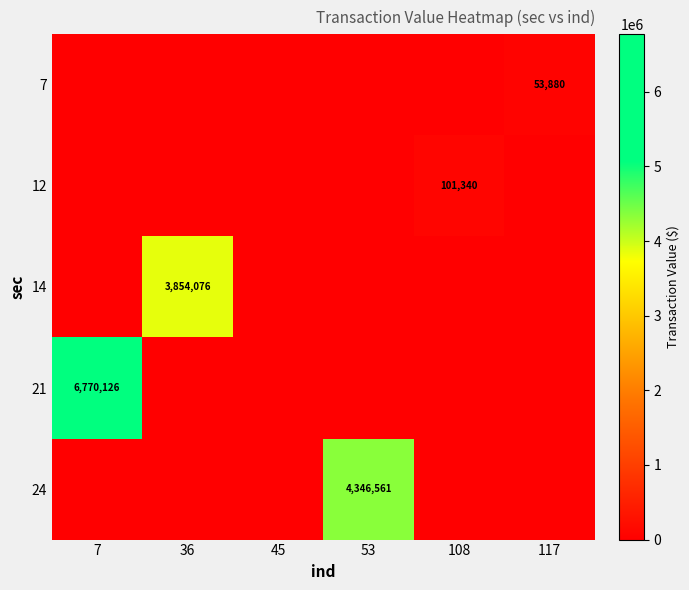

At which category does the chart reach its minimum across all series?

7